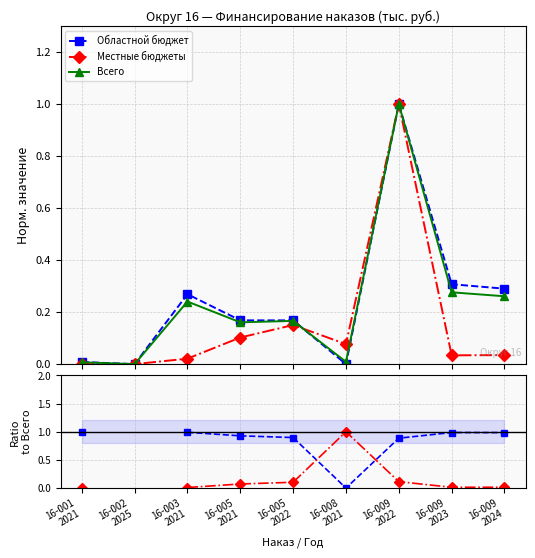

Where is the first local minimum for Всего?

16-002
2025